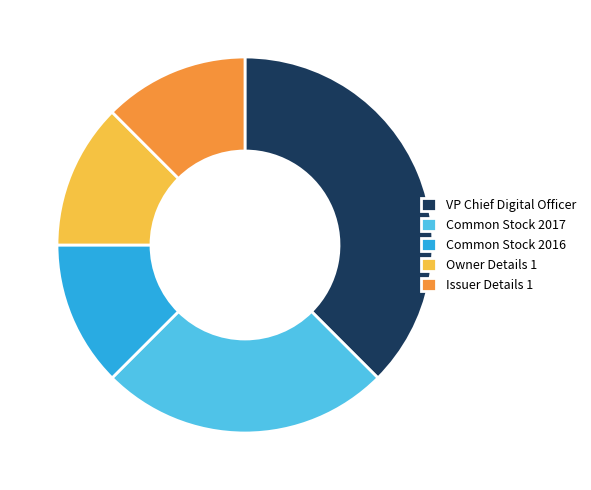

Is it true that VP Chief Digital Officer is 31% of the pie?

False